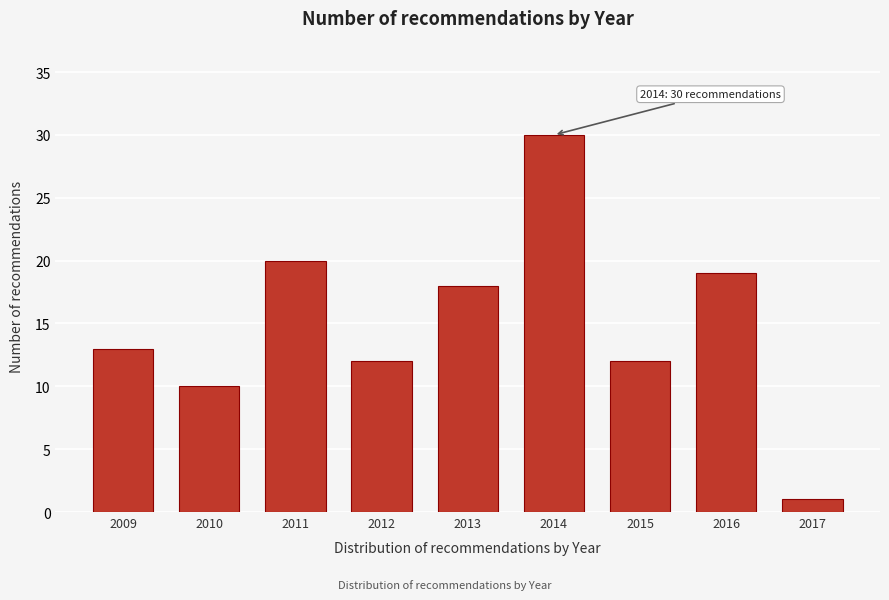

Reading left to right, extract all data points from this chart.

2009=13	2010=10	2011=20	2012=12	2013=18	2014=30	2015=12	2016=19	2017=1